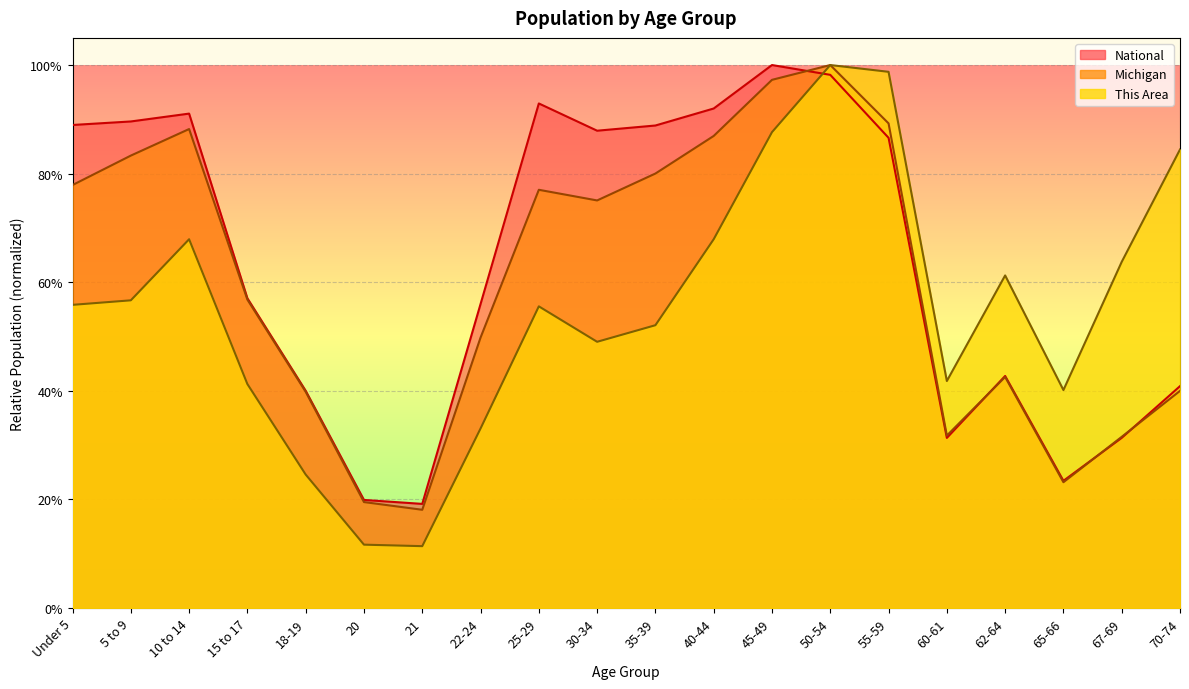

Which series has the largest total across all categories?

National